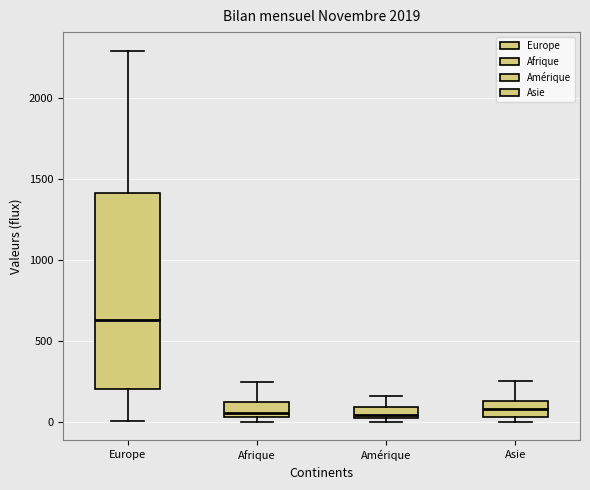

Comparing the boxes themselves (not the whiskers), which one is the tallest?

Europe